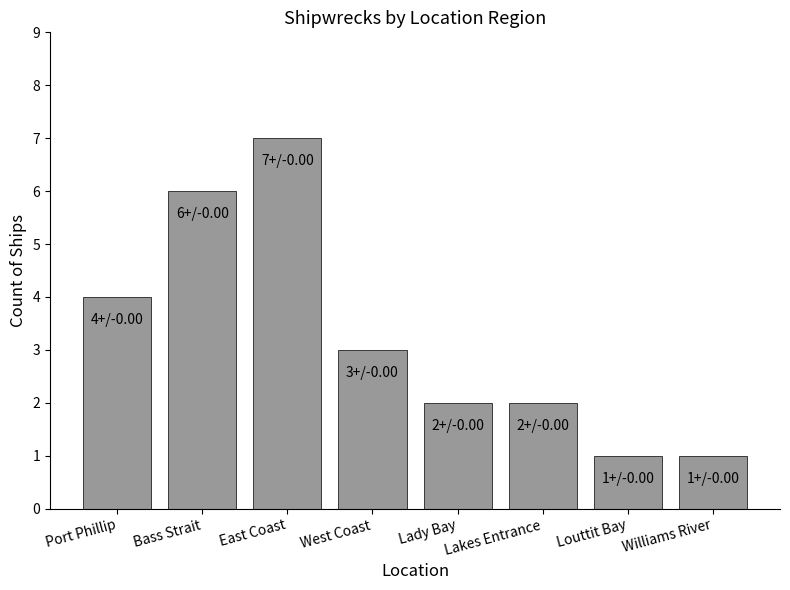

Which has a higher value, Port Phillip or Williams River?

Port Phillip